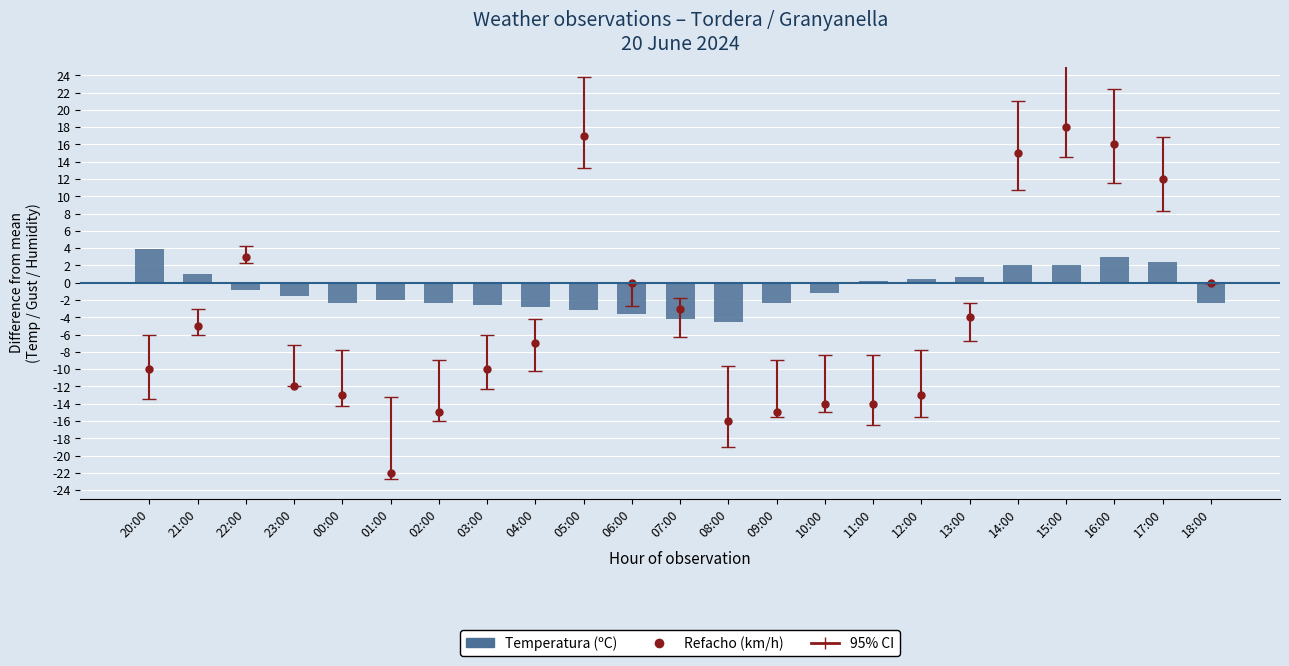

Are the bars horizontal?

No